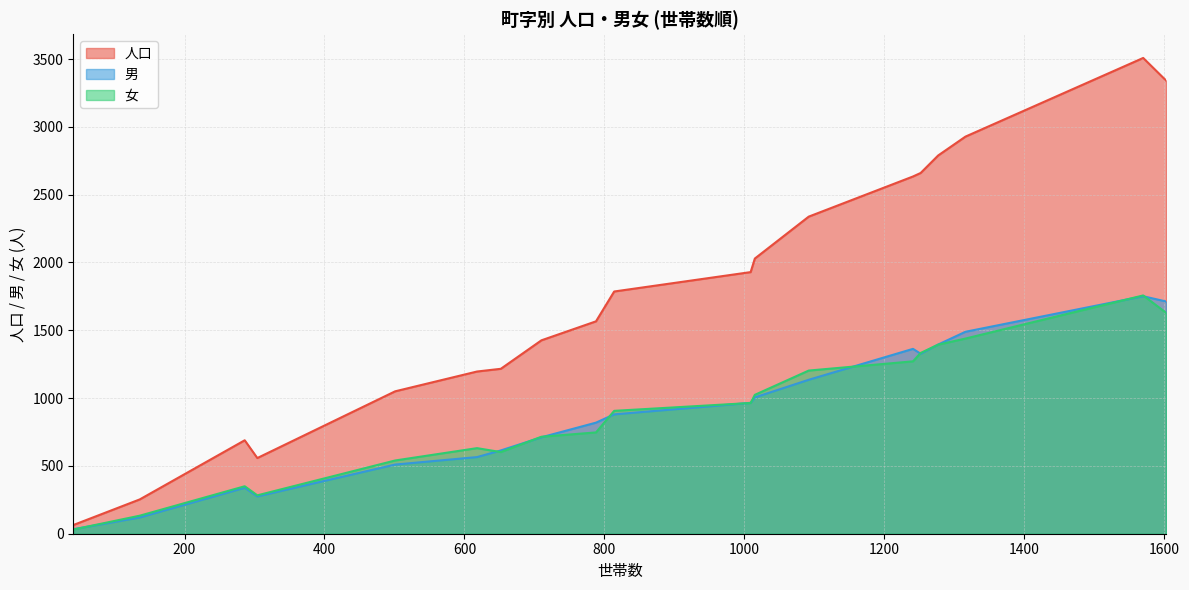

What is the difference between the 人口 values at 石原町2丁目 and 新宿町1丁目?

1593